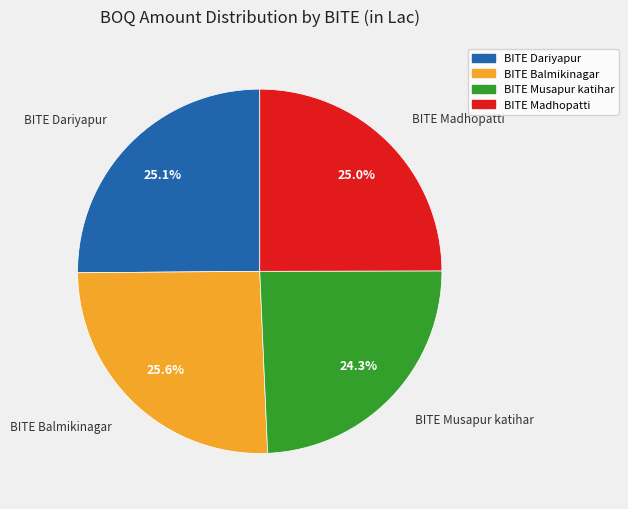

What is the ratio of the value at BITE Balmikinagar to the value at BITE Dariyapur?

1.0